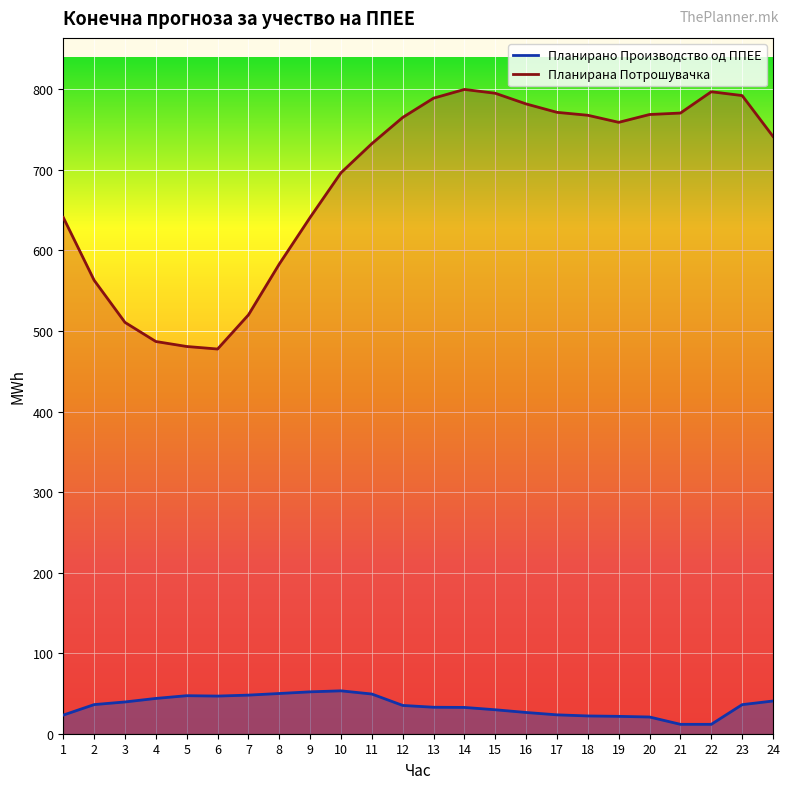

List the labels in order of Планирана Потрошувачка value, largest first.

14, 22, 15, 23, 13, 16, 17, 21, 20, 18, 12, 19, 24, 11, 10, 9, 1, 8, 2, 7, 3, 4, 5, 6